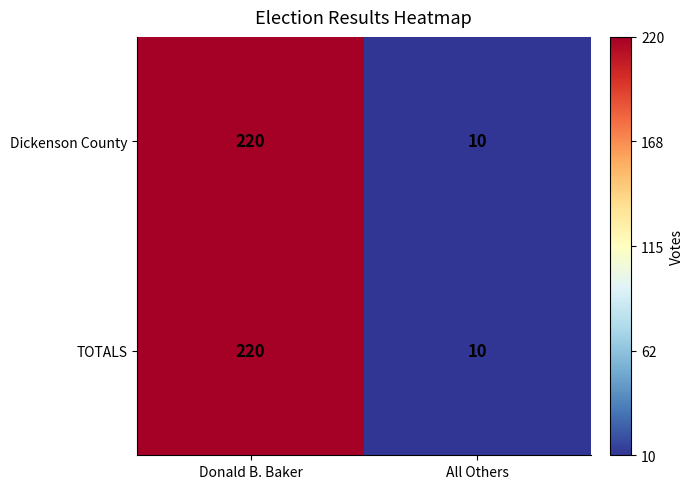

How many data points does each series have?

2